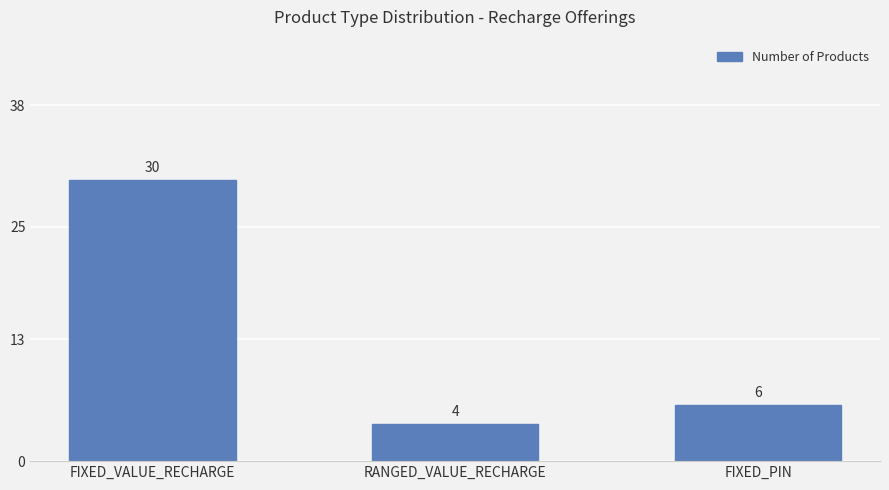

What is the change in value from RANGED_VALUE_RECHARGE to FIXED_PIN?

+2